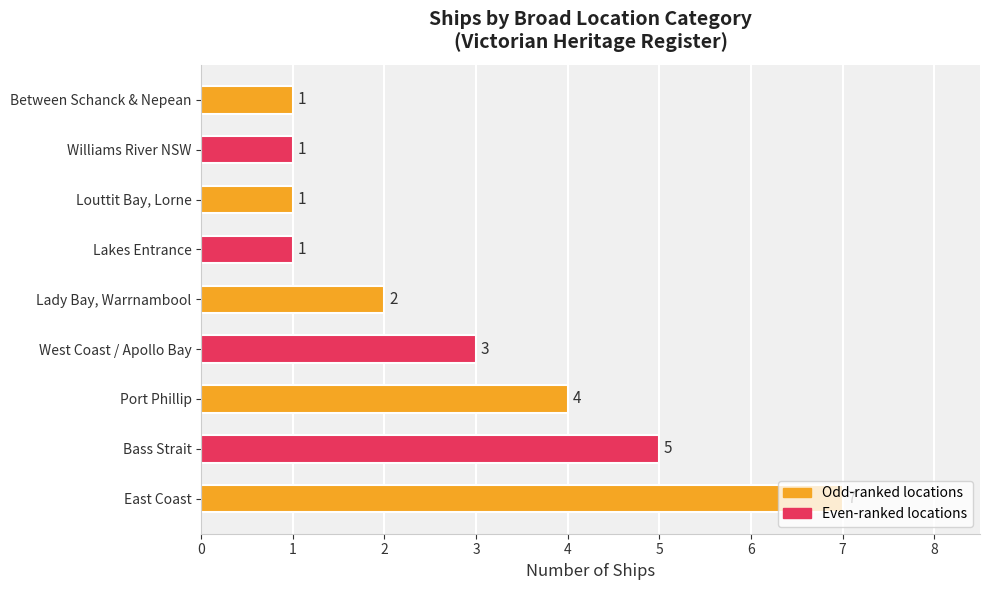

What is the difference between the maximum and second lowest values?

6